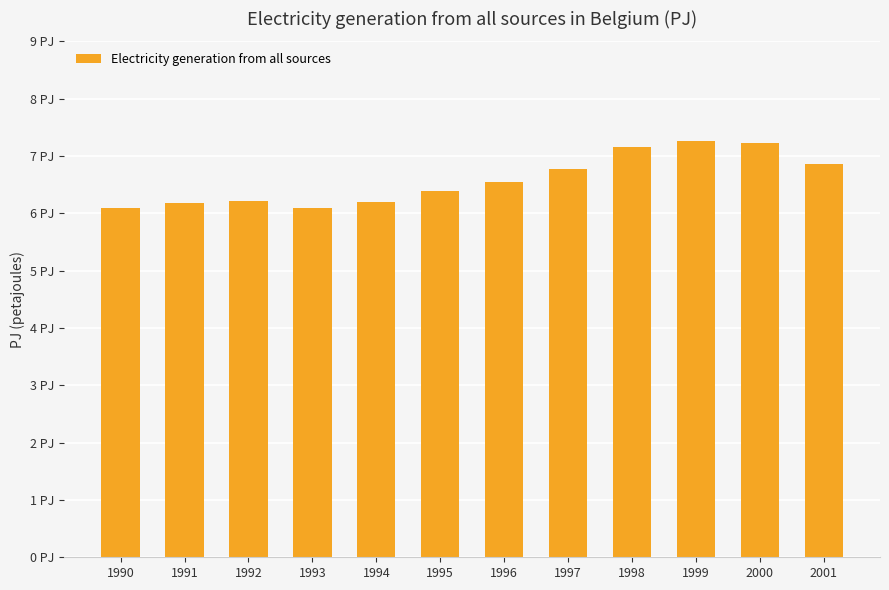

Does the chart contain any negative values?

No